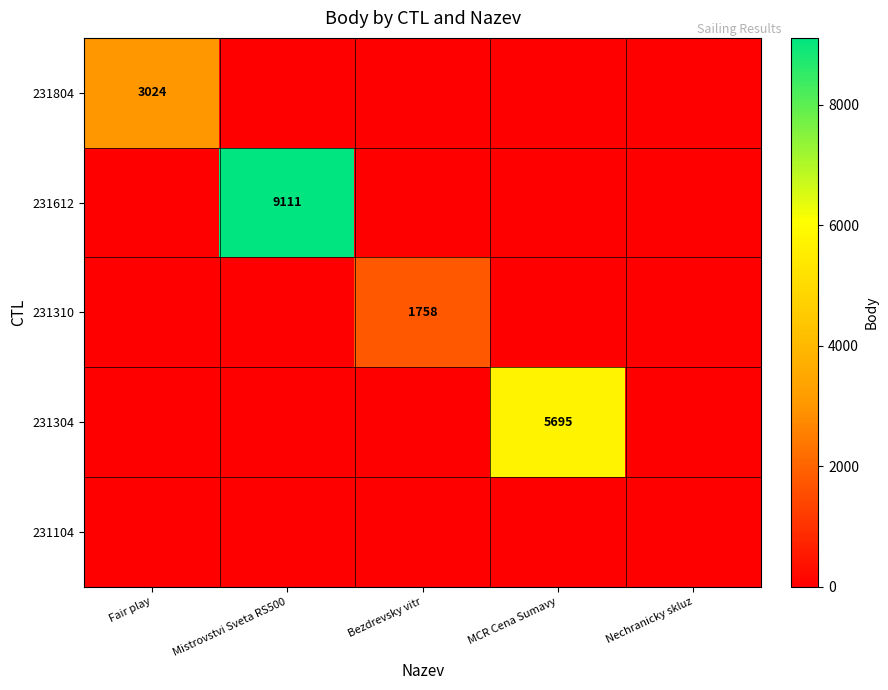

The 231304 series shows 5695 at MCR Cena Sumavy. True or false?

True